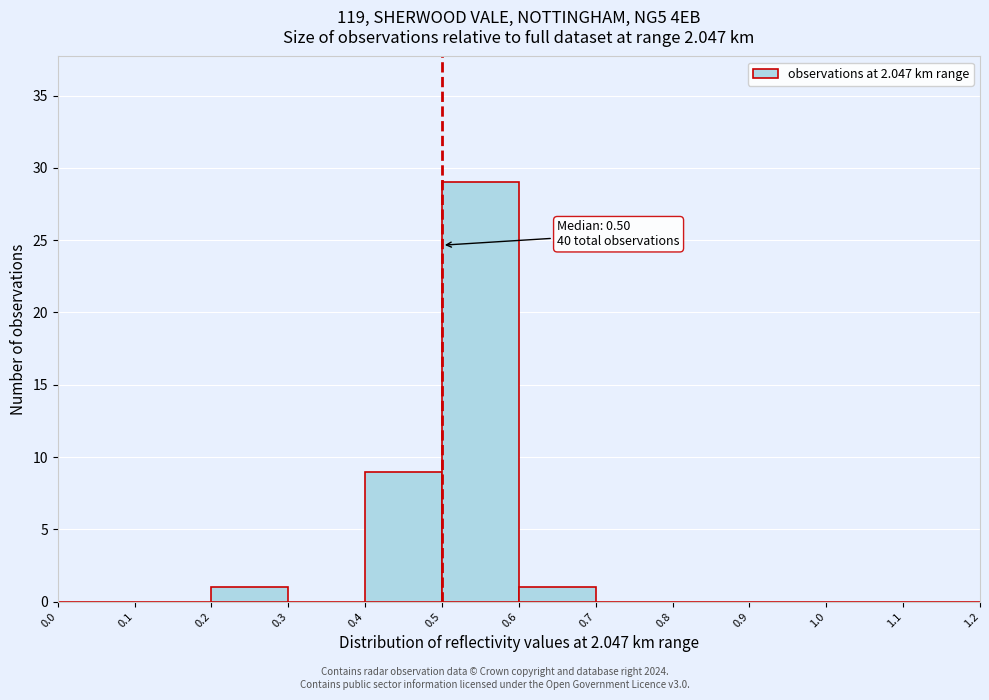

Over which range of the x-axis is the bar tallest?

0.5 to 0.6